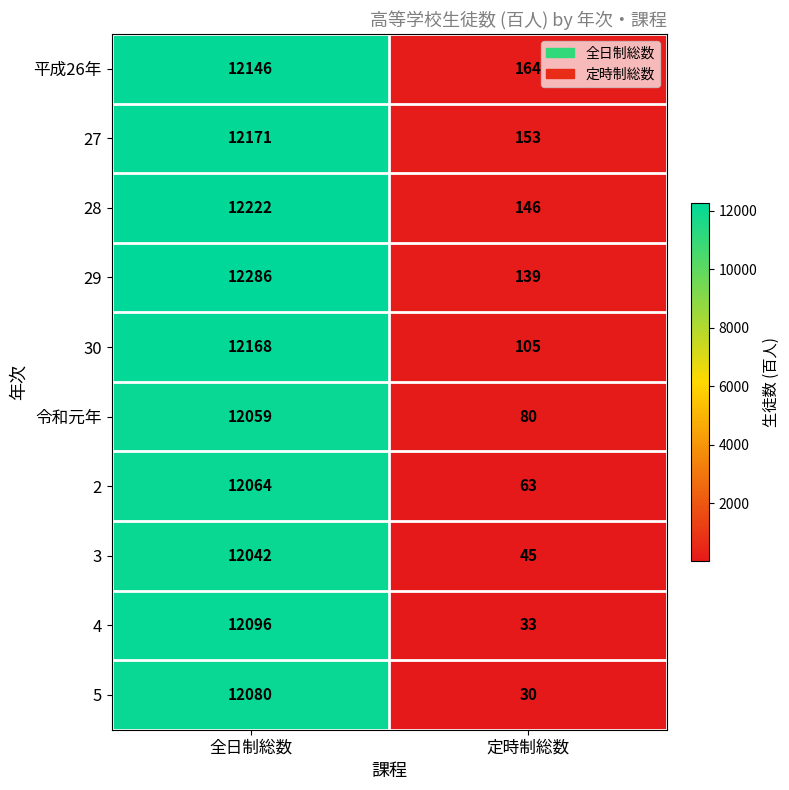

Rank the series by their maximum value, from highest to lowest.

29, 28, 27, 30, 平成26年, 4, 5, 2, 令和元年, 3